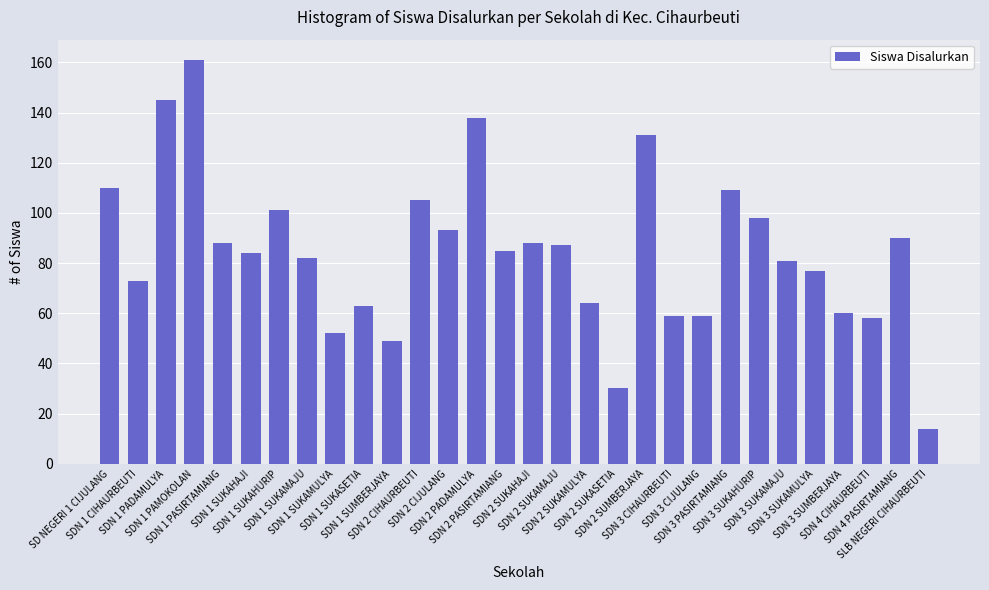

What is the value of the 1st bar from the left?

110